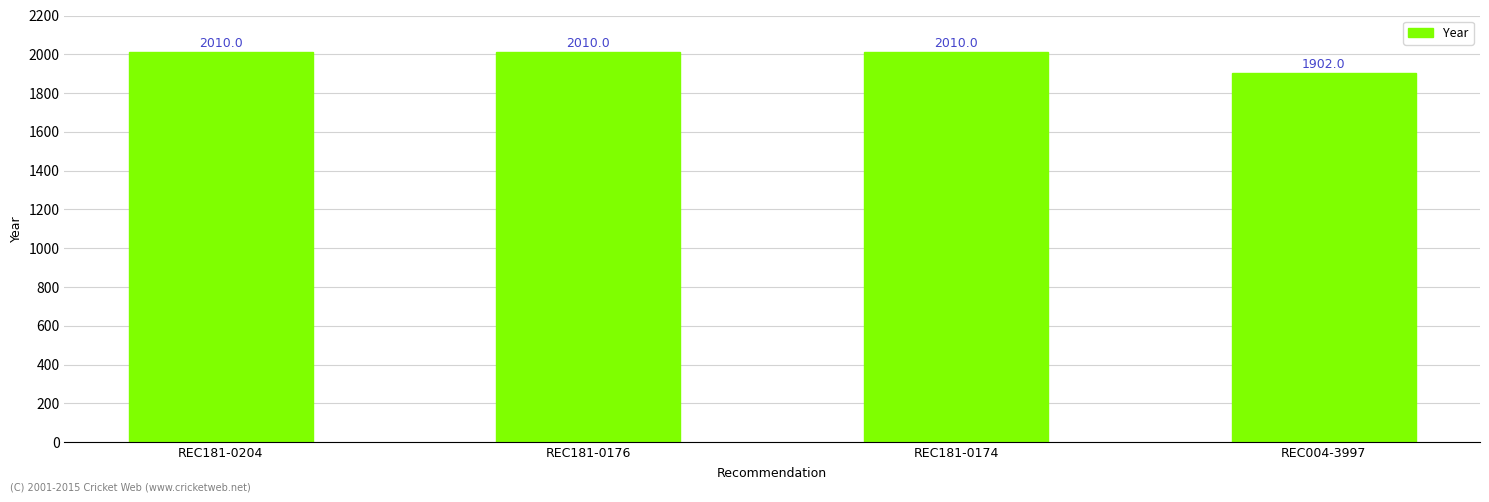

At which category does the chart reach its minimum across all series?

REC004-3997